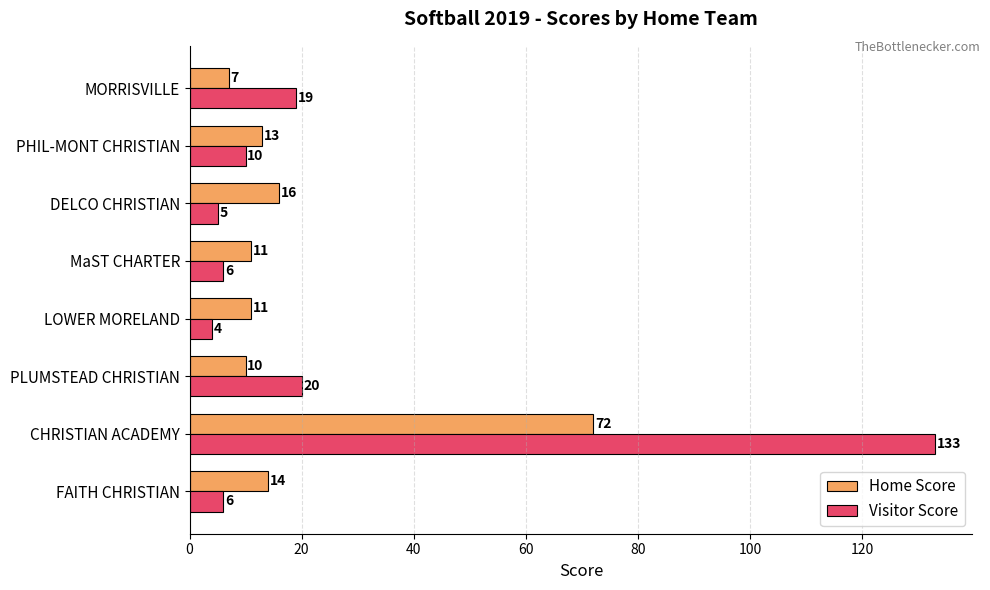

At which label does Visitor Score reach its peak?

CHRISTIAN ACADEMY